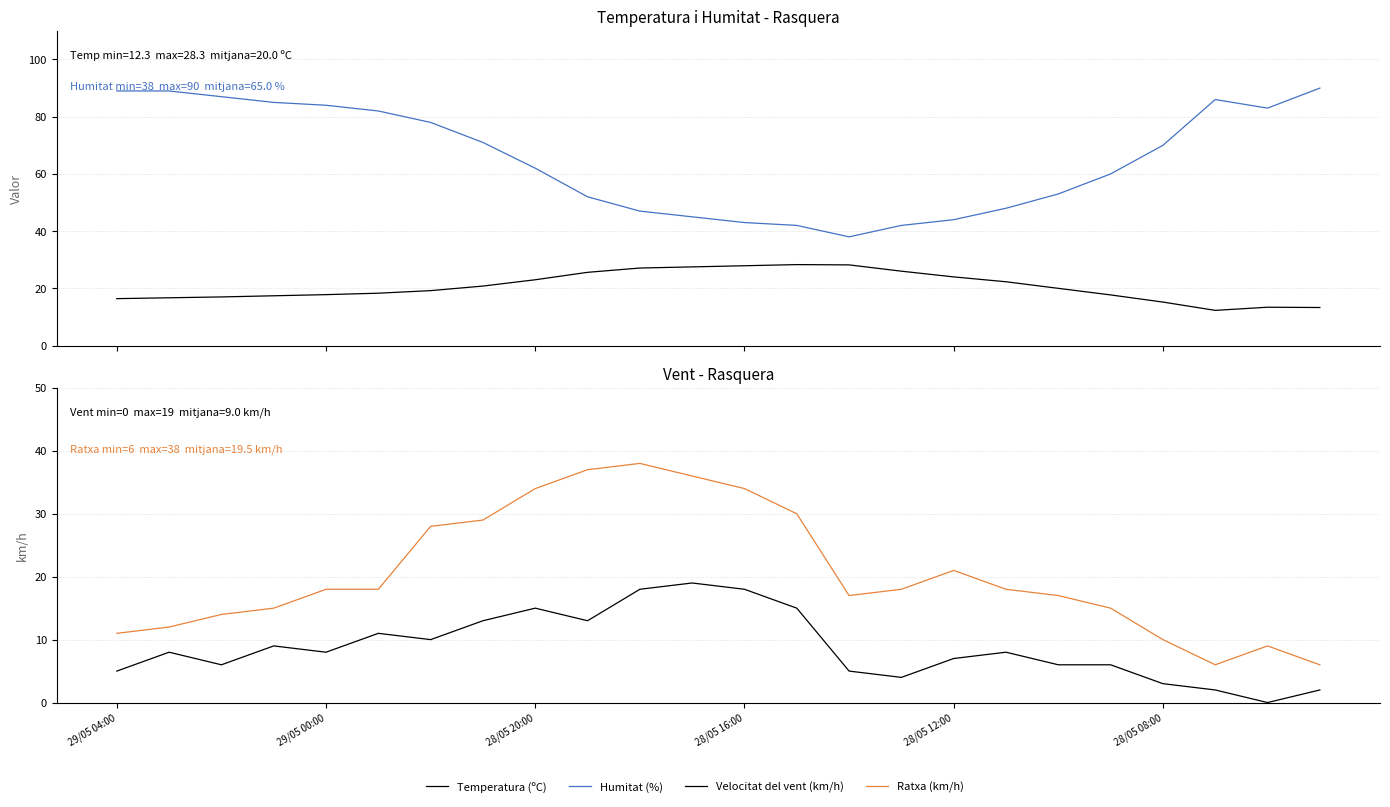

Where does the Temperatura (ºC) series first go above 20?

7